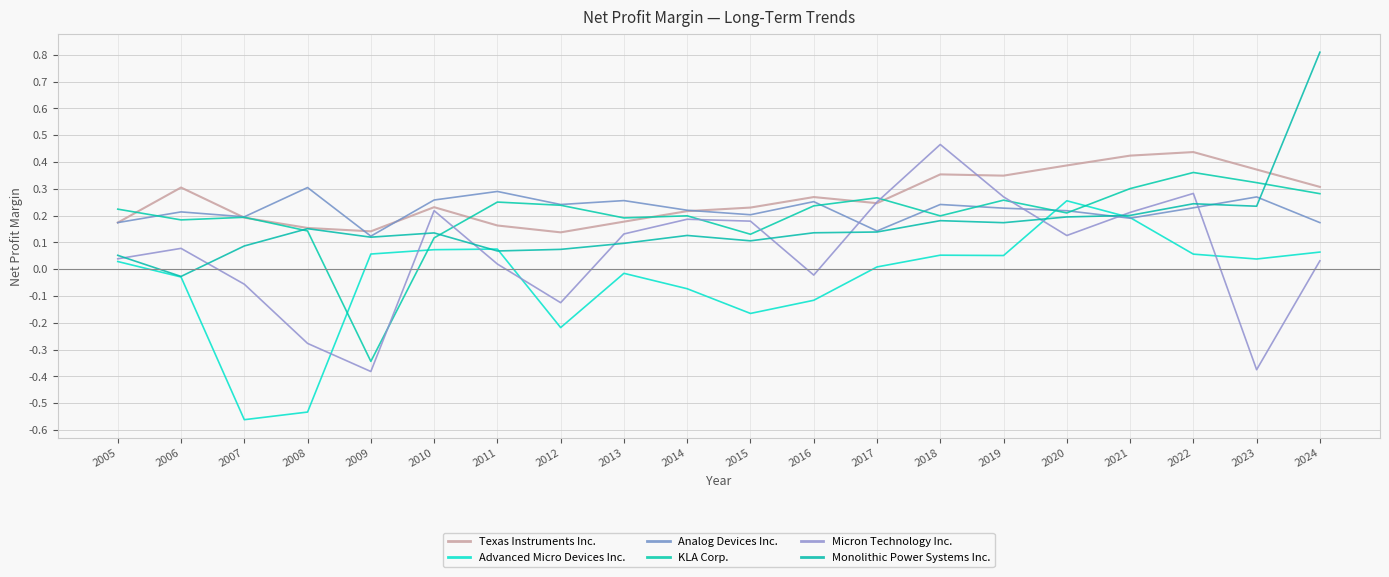

How many lines are shown in the chart?

6